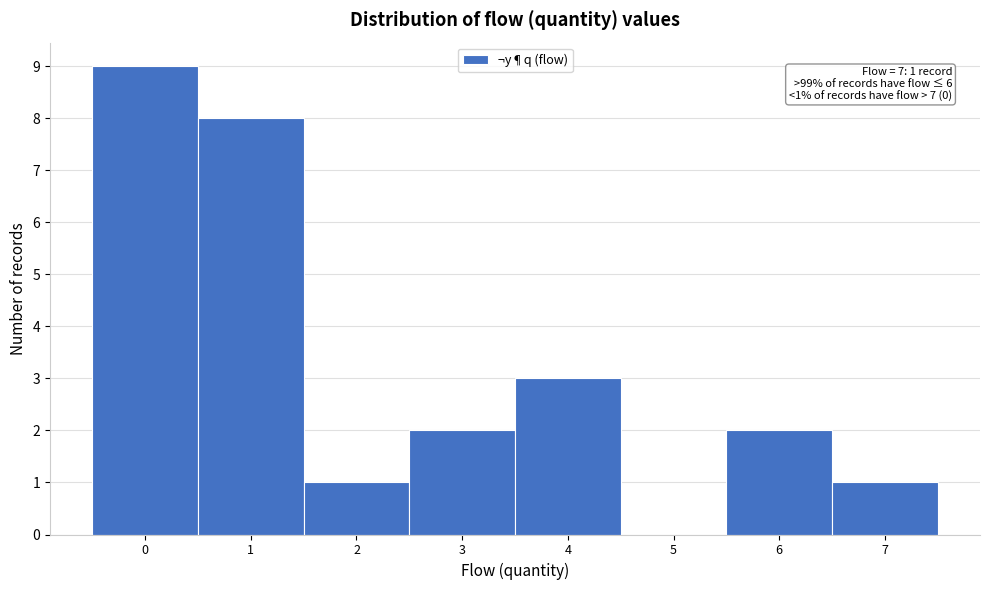

Over which range of the x-axis is the bar tallest?

-0.5 to 0.5